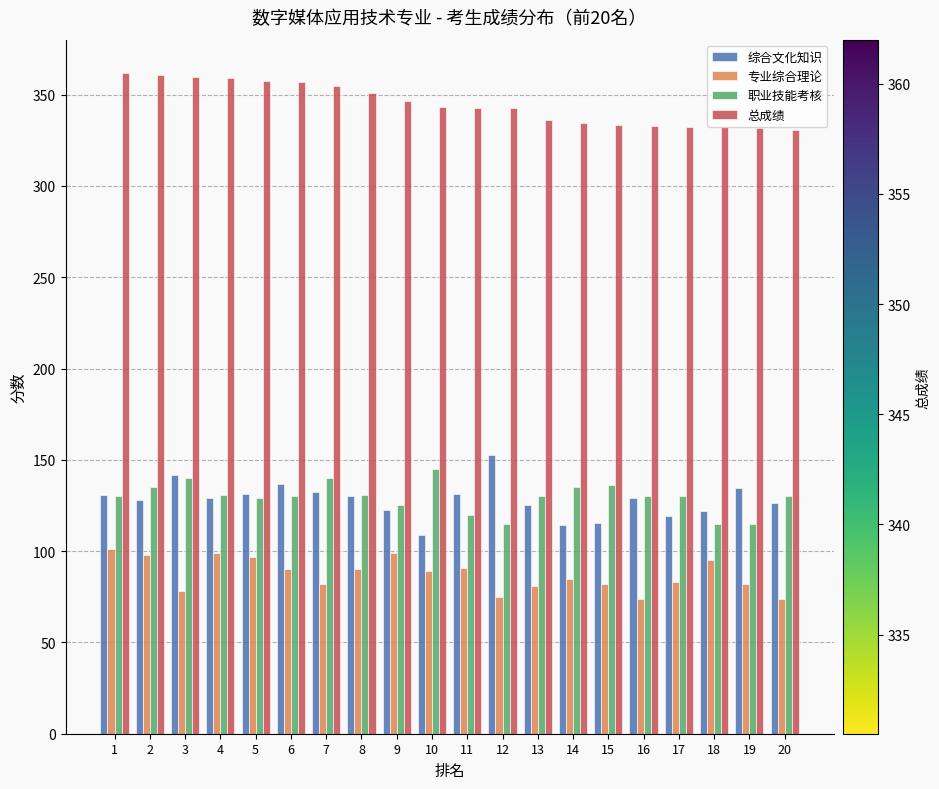

What is the maximum value shown in the chart?

362.0